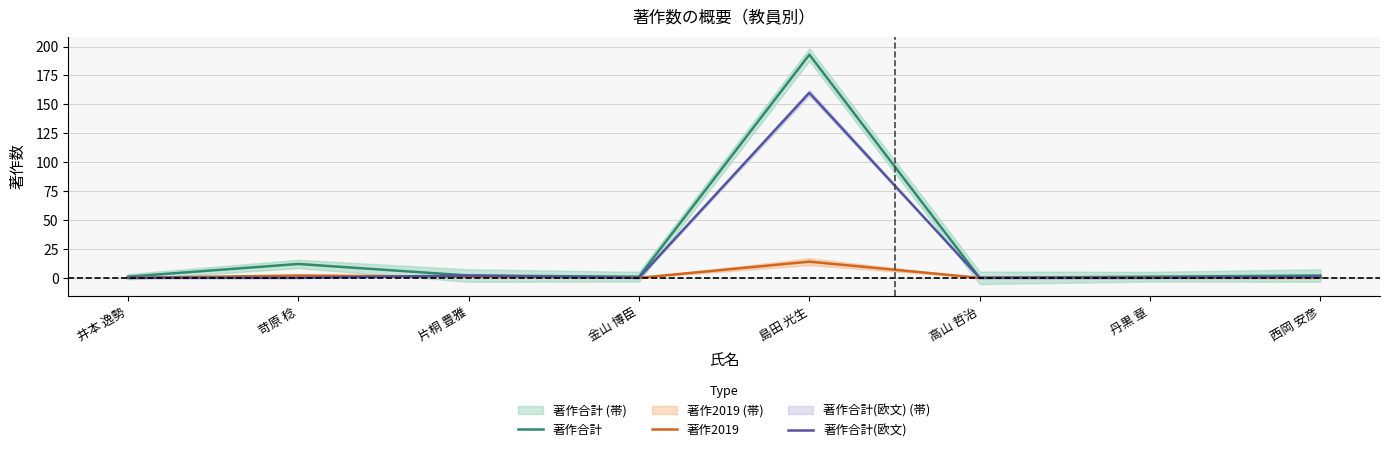

What is the total value across all series at 丹黒 章?

1